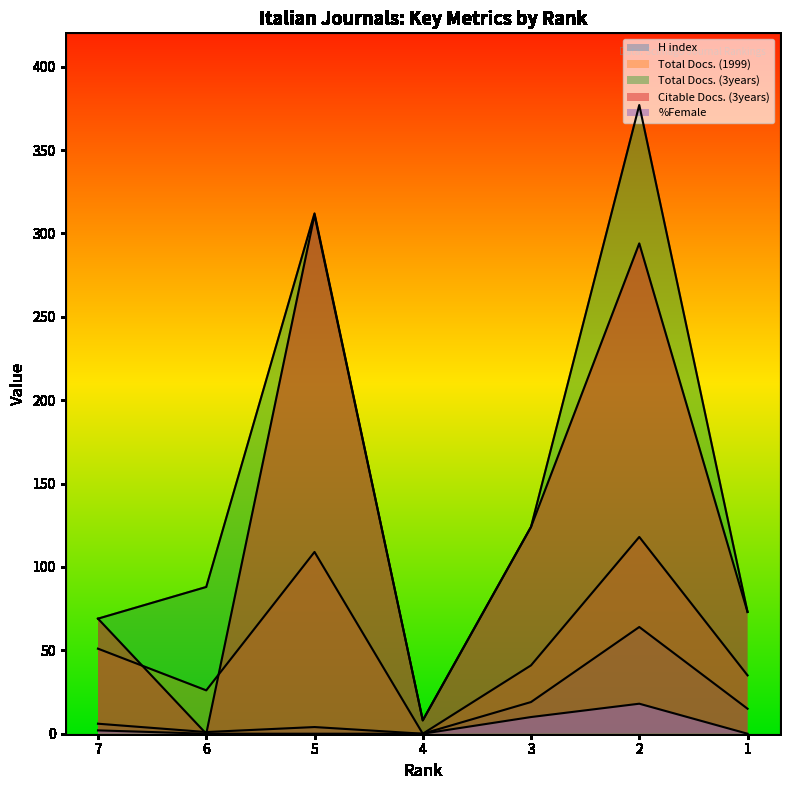

What is the difference between the Total Docs. (3years) values at 5 and 4?

304